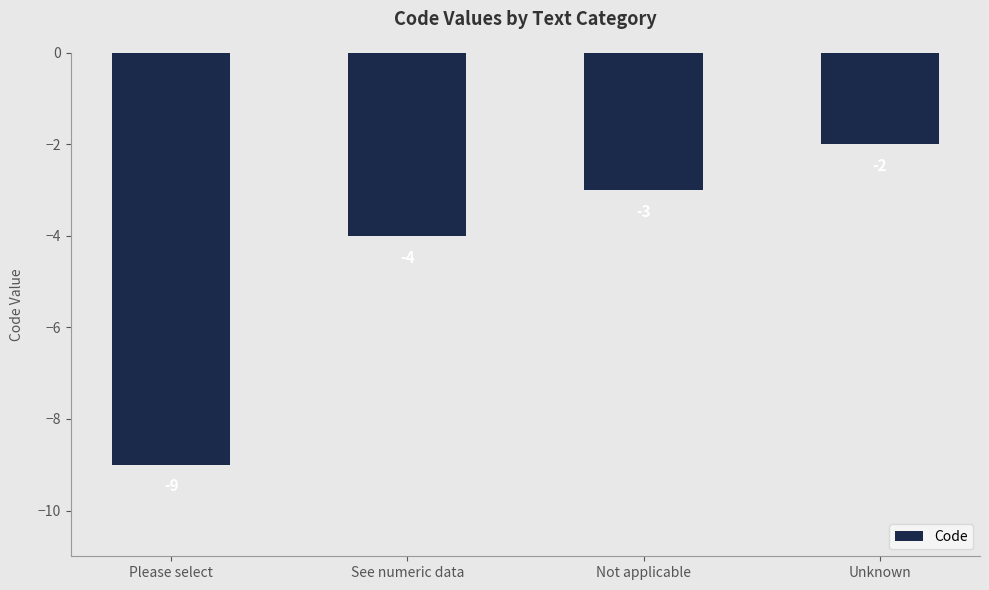

What is the value of the 1st bar from the left?

-9